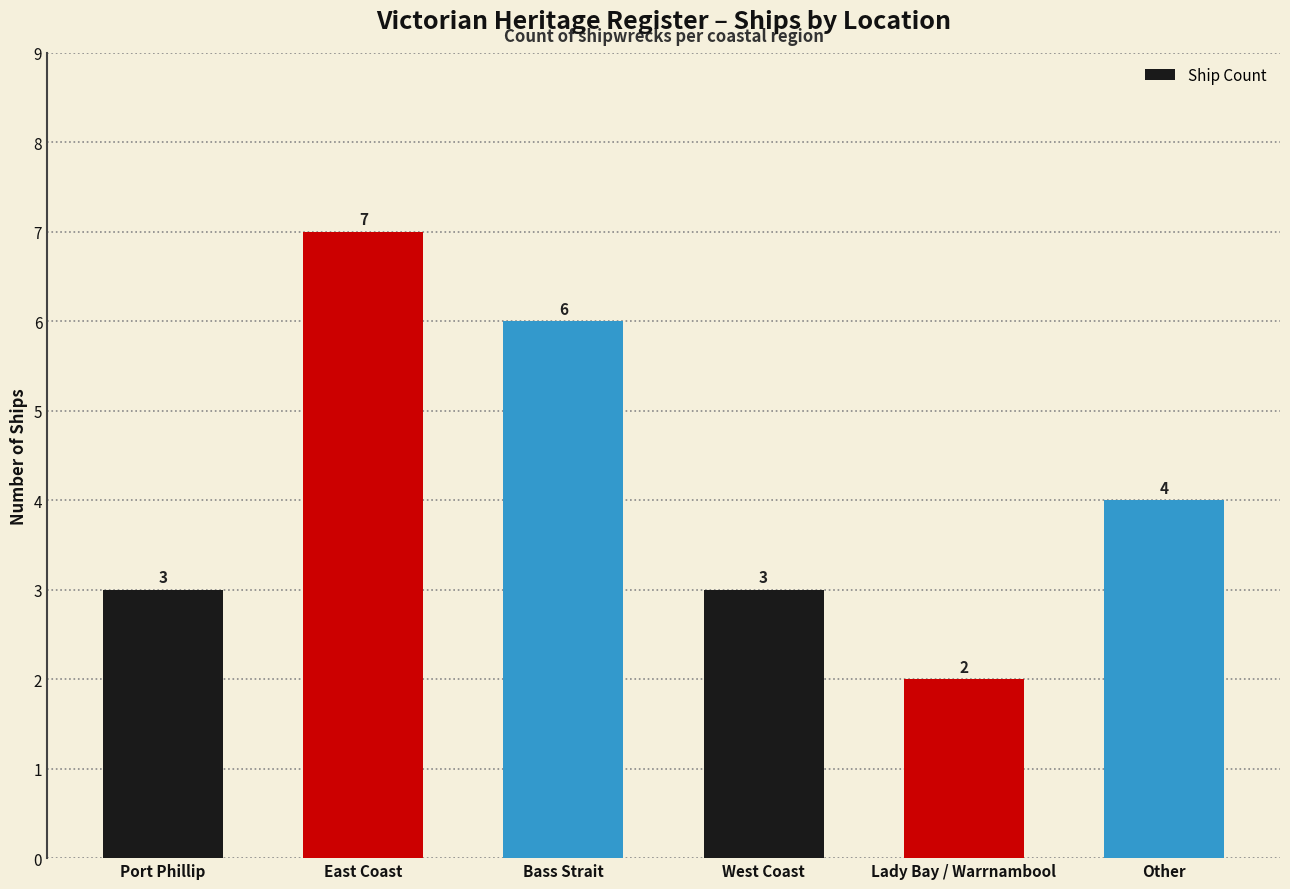

How many values are between 3 and 6?

4